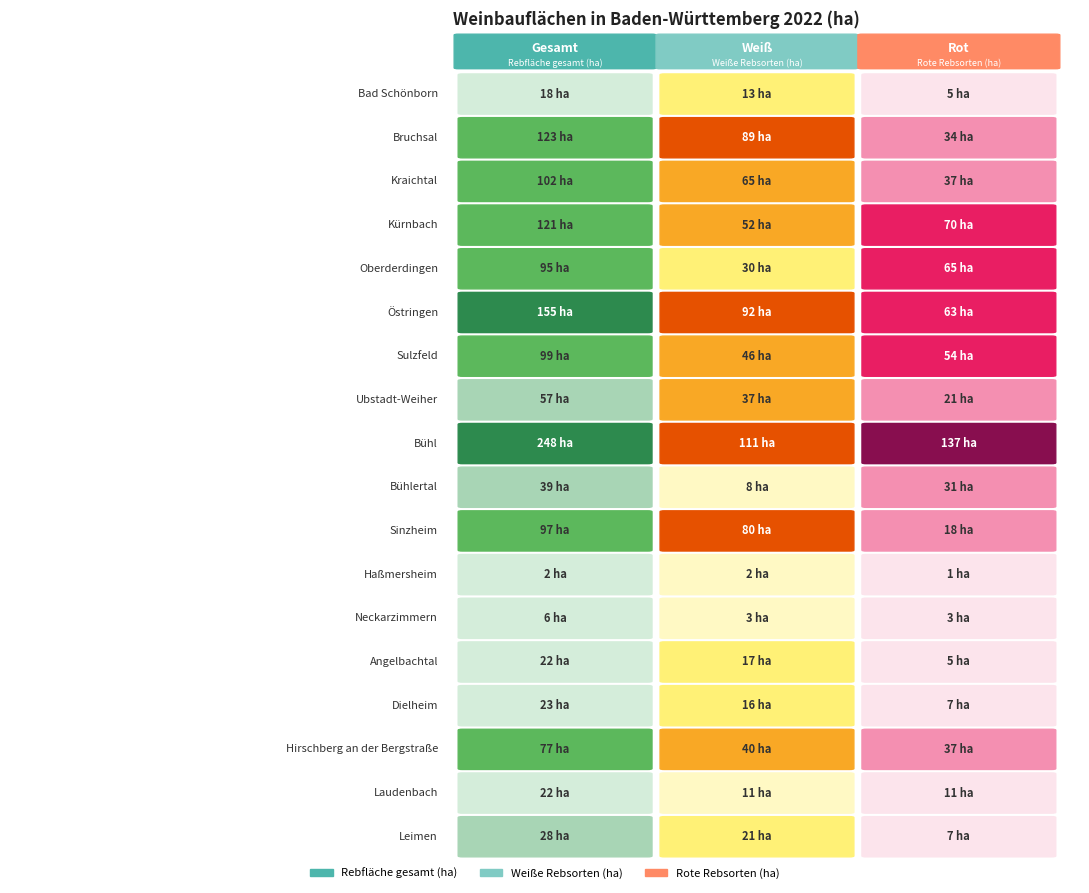

Reading left to right, list all the values displayed in this chart.

Bad Schönborn: 0=18	1=13	2=5
Bruchsal: 0=123	1=89	2=34
Kraichtal: 0=102	1=65	2=37
Kürnbach: 0=121	1=52	2=70
Oberderdingen: 0=95	1=30	2=65
Östringen: 0=155	1=92	2=63
Sulzfeld: 0=99	1=46	2=54
Ubstadt-Weiher: 0=57	1=37	2=21
Bühl: 0=248	1=111	2=137
Bühlertal: 0=39	1=8	2=31
Sinzheim: 0=97	1=80	2=18
Haßmersheim: 0=2	1=2	2=1
Neckarzimmern: 0=6	1=3	2=3
Angelbachtal: 0=22	1=17	2=5
Dielheim: 0=23	1=16	2=7
Hirschberg an der Bergstraße: 0=77	1=40	2=37
Laudenbach: 0=22	1=11	2=11
Leimen: 0=28	1=21	2=7